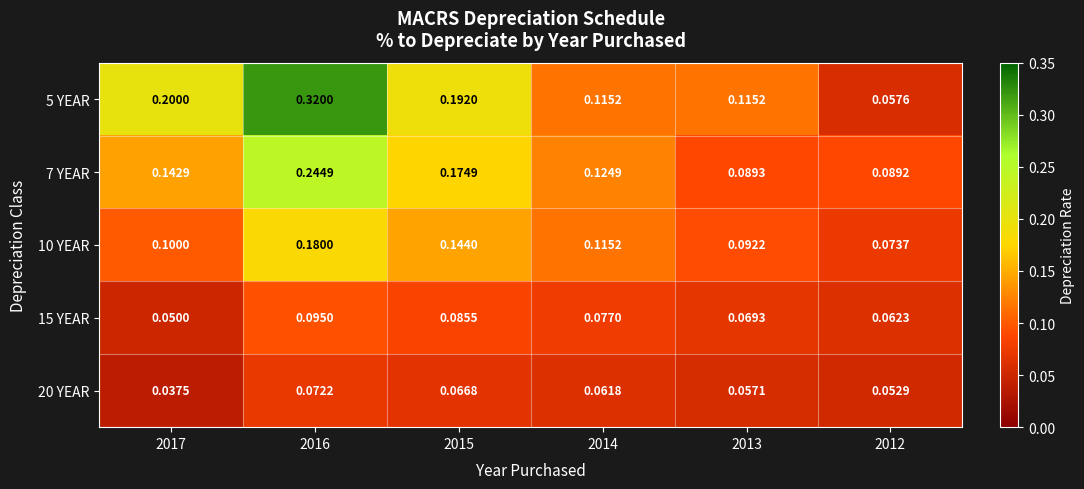

Is the value of 7 YEAR at 2016 greater than the value of 10 YEAR at 2015?

Yes